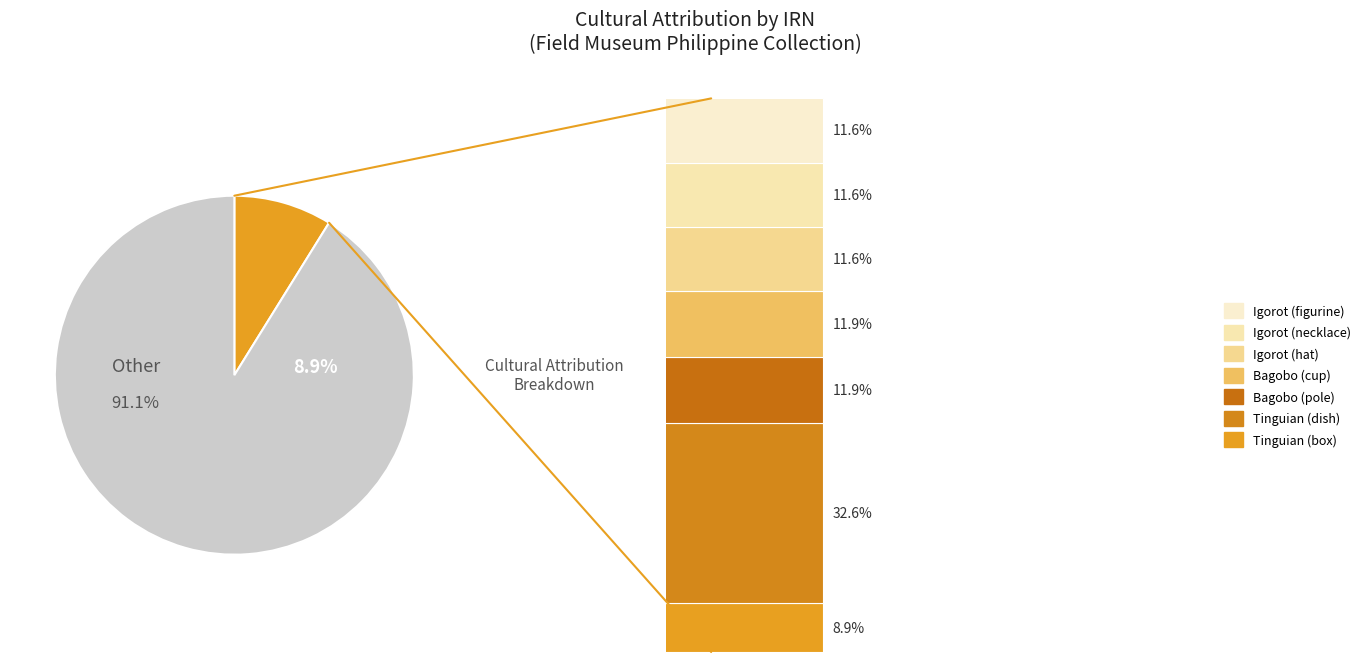

What portion of the pie excludes Igorot (hat)?

88.4%